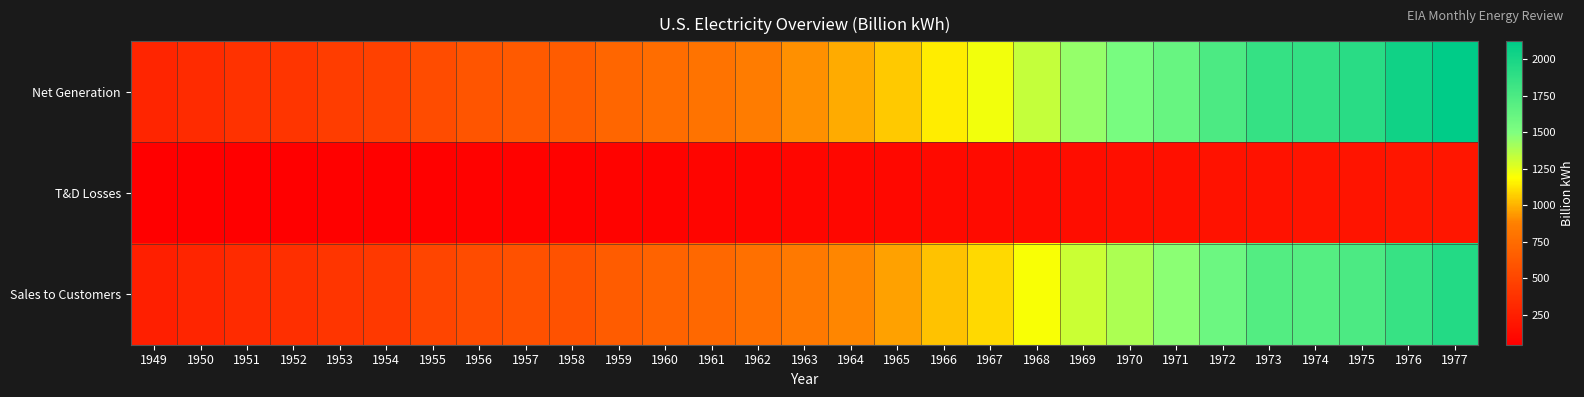

Rank the series at 1974 from lowest to highest value.

T&D Losses, Sales to Customers, Net Generation